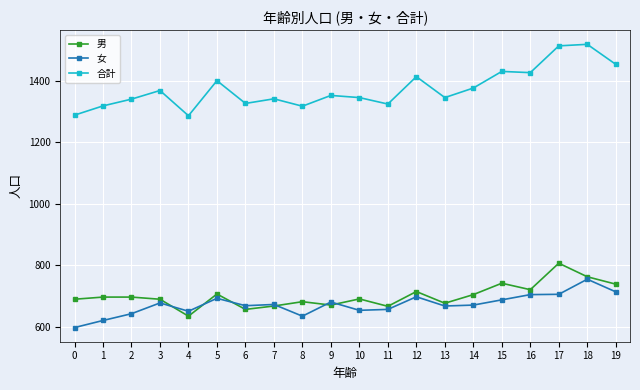

Which series has the largest total across all categories?

合計